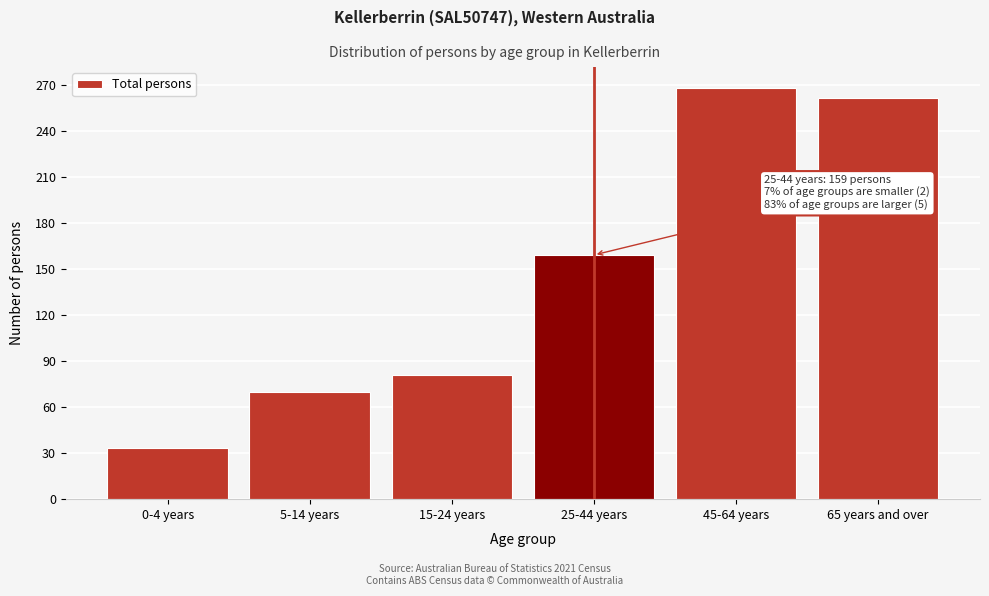

Reading left to right, transcribe all the data shown in this chart.

0-4 years=33	5-14 years=70	15-24 years=81	25-44 years=159	45-64 years=268	65 years and over=261